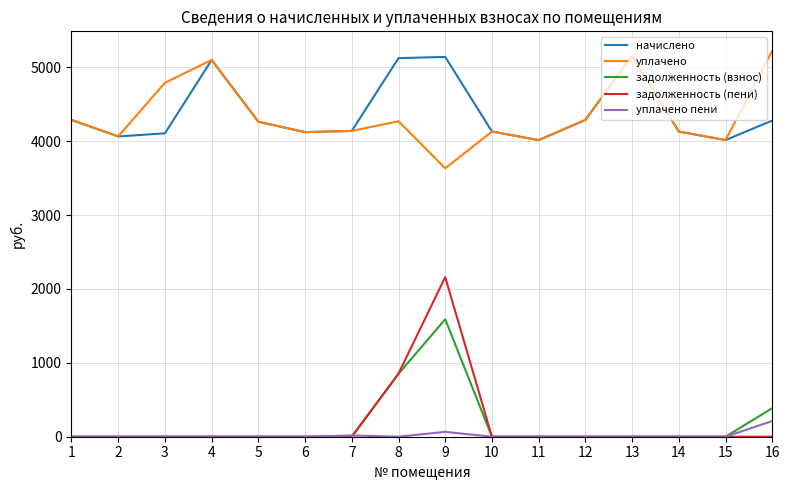

Which series has the largest range (max minus min)?

задолженность (пени)